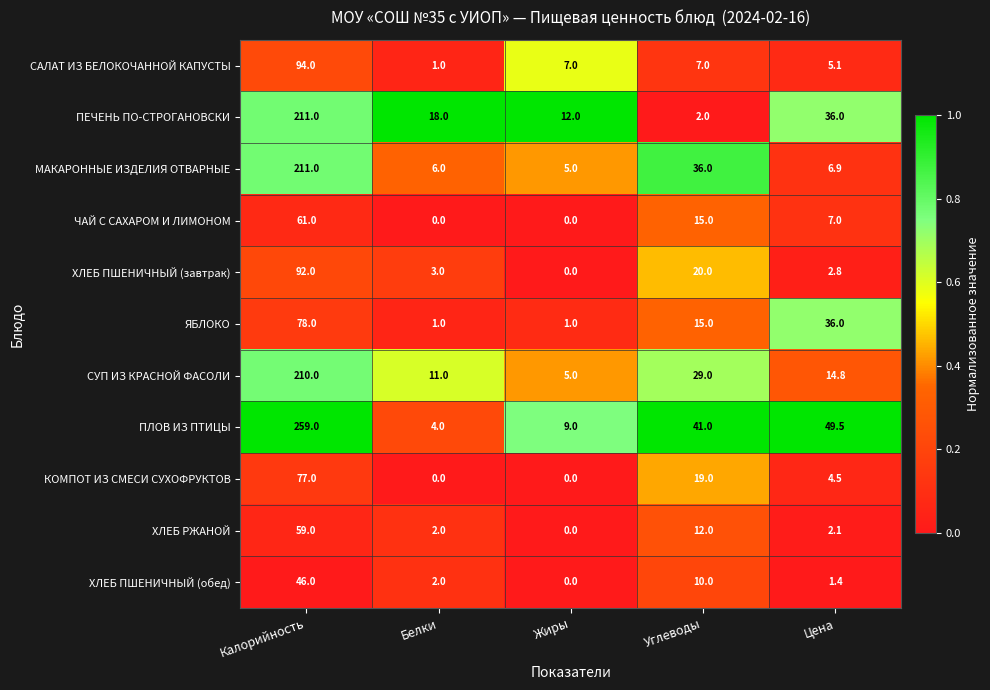

The value of ПЕЧЕНЬ ПО-СТРОГАНОВСКИ at Калорийность is 211.0. True or false?

True